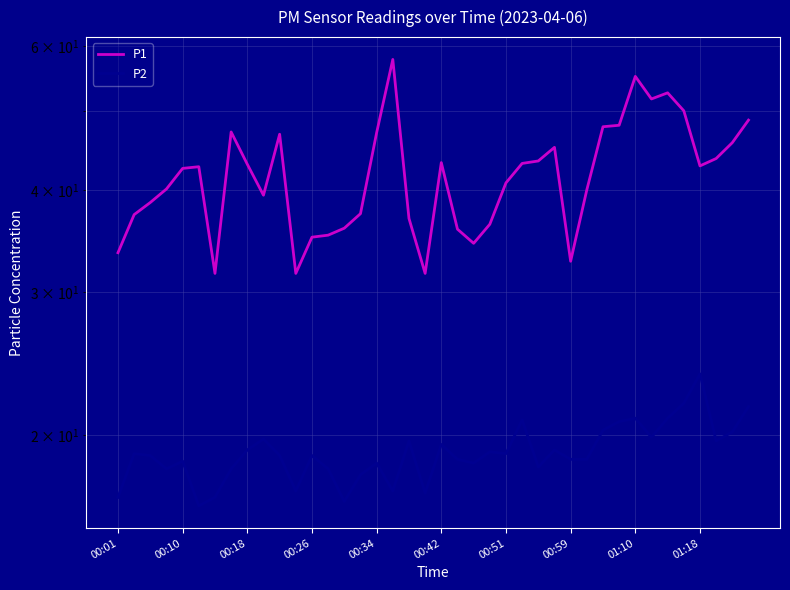

Reading right to left, list all the values displayed in this chart.

P1: 48.7	45.7	43.7	42.8	50.0	52.6	51.7	55.1	48.0	47.8	40.0	32.7	45.1	43.4	43.1	40.8	36.3	34.4	35.8	43.2	31.6	36.9	57.8	47.0	37.4	35.9	35.2	35.0	31.6	46.8	39.4	43.0	47.1	31.6	42.7	42.5	40.1	38.6	37.3	33.5
P2: 21.7	20.2	19.7	23.8	21.9	21.0	19.9	21.0	20.8	20.3	18.7	18.7	19.2	18.3	20.9	19.0	19.1	18.5	18.7	19.5	17.0	19.7	17.1	18.5	17.9	16.6	18.2	18.9	17.1	18.9	19.8	19.2	18.2	16.8	16.4	18.6	18.2	18.9	19.0	16.8